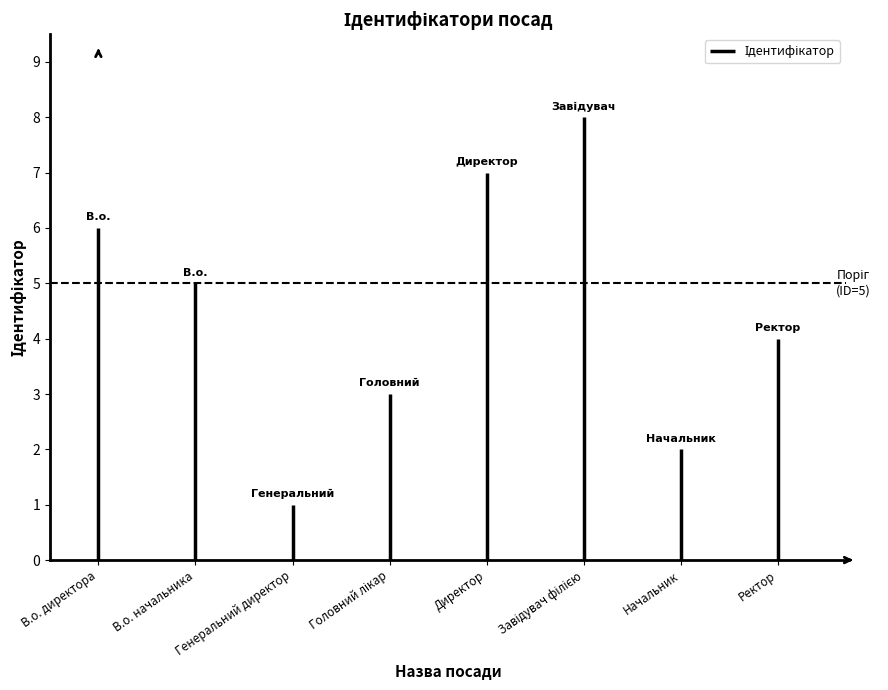

Which label corresponds to the smallest value in the chart?

В.о. директора